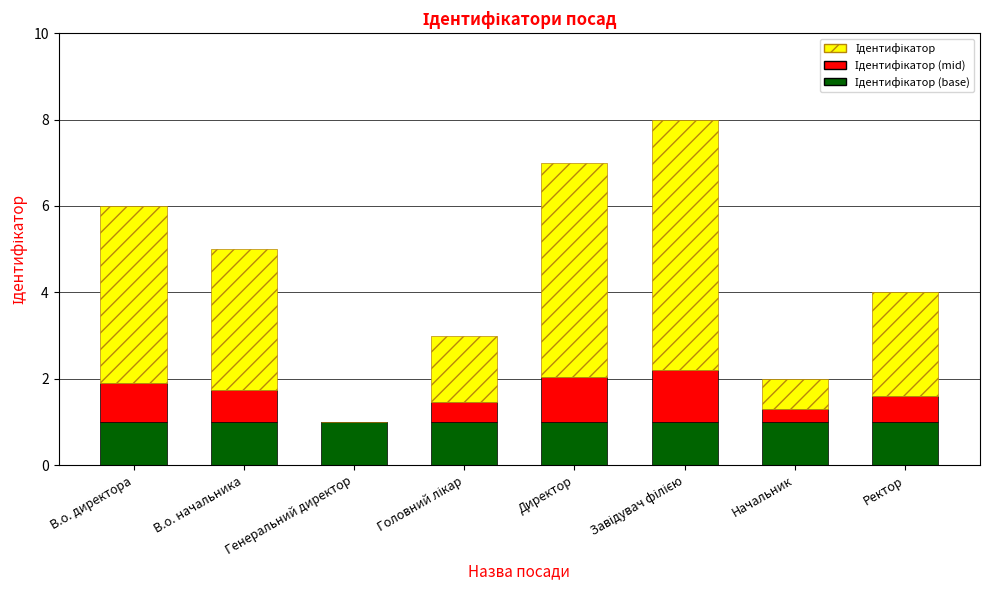

What is the total value across all series at В.о. начальника?

5.0